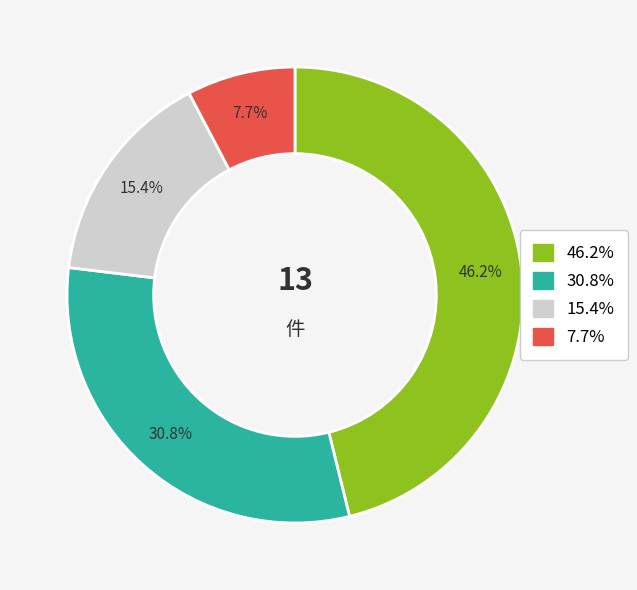

Does any single category account for the majority?

No